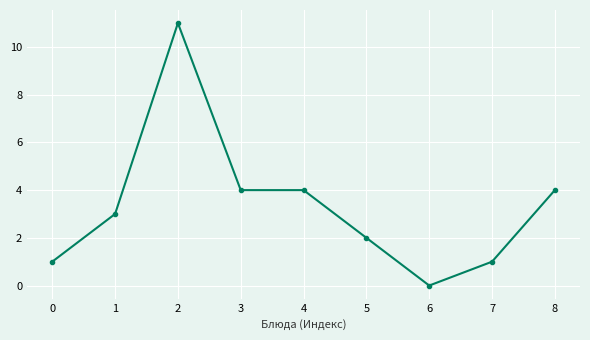

What is the ratio of the value at 8 to the value at 4?

1.0